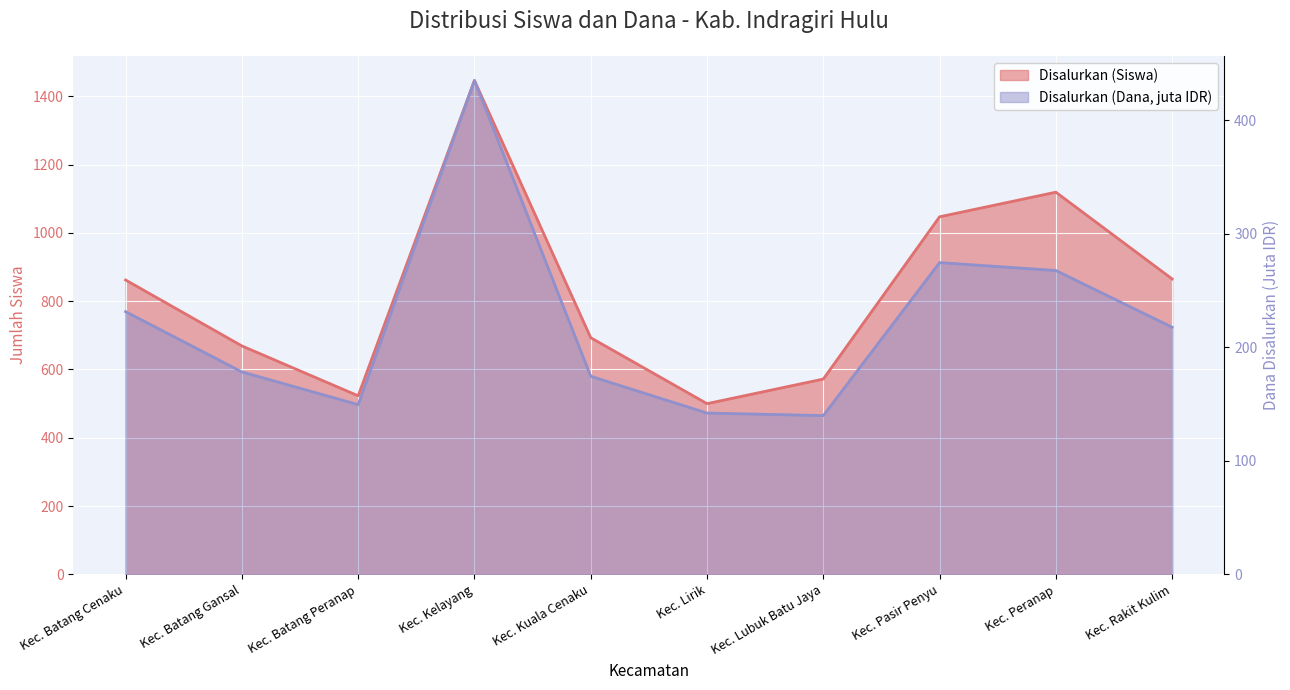

Where is Disalurkan (Dana) nearest to the value 287?

Kec. Pasir Penyu